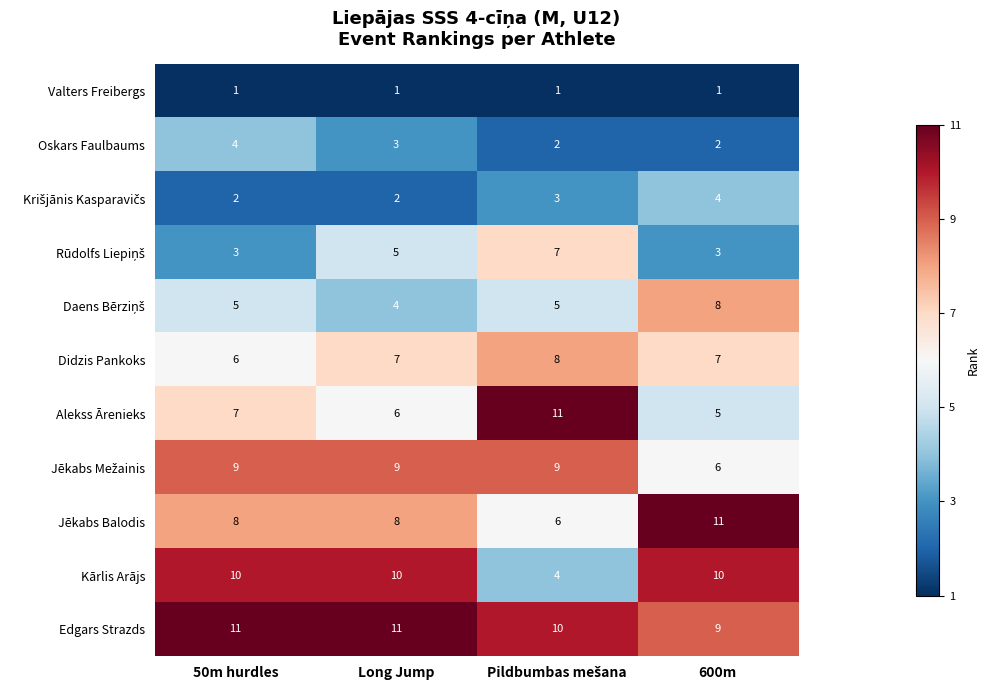

At which label is Oskars Faulbaums closest to 3?

Long Jump